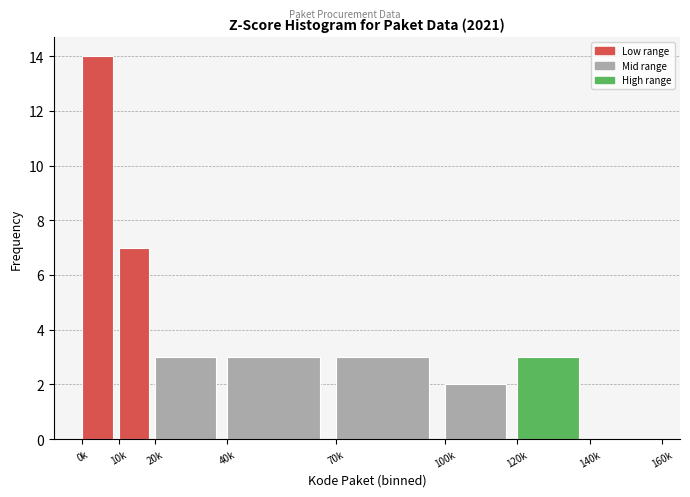

Reading left to right, extract all data points from this chart.

0k=14	10k=7	20k=3	40k=3	70k=3	100k=2	120k=3	140k=0